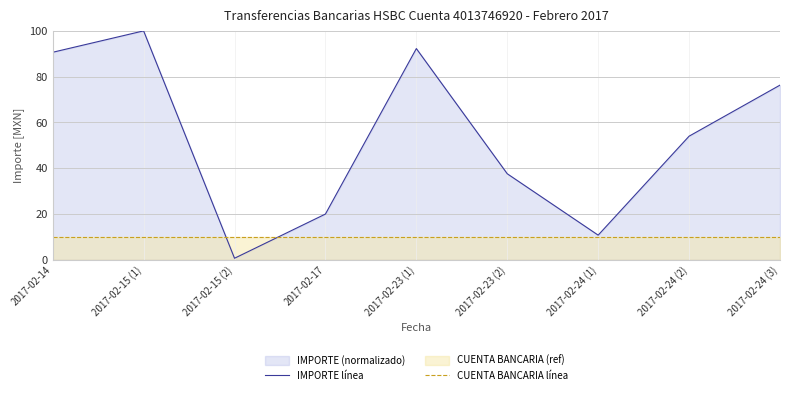

What is the sum of the IMPORTE línea values at 2017-02-15 (1) and 2017-02-24 (1)?

110.7